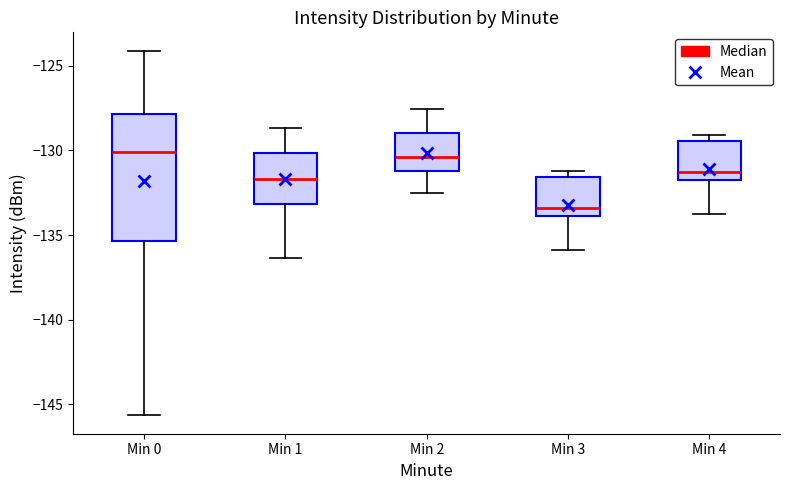

Reading left to right, read every box against the y-axis: the position of its median line, the range the box covers, and the ends of its whiskers. The values are not printed on the chart, so give them approximately, as read against the axis.

Min 0: median -130.0, box -135.5 to -128.0, whiskers -145.5 to -124.0
Min 1: median -131.5, box -133.0 to -130.0, whiskers -136.5 to -128.5
Min 2: median -130.5, box -131.0 to -129.0, whiskers -132.5 to -127.5
Min 3: median -133.5, box -134.0 to -131.5, whiskers -136.0 to -131.0
Min 4: median -131.5, box -132.0 to -129.5, whiskers -134.0 to -129.0